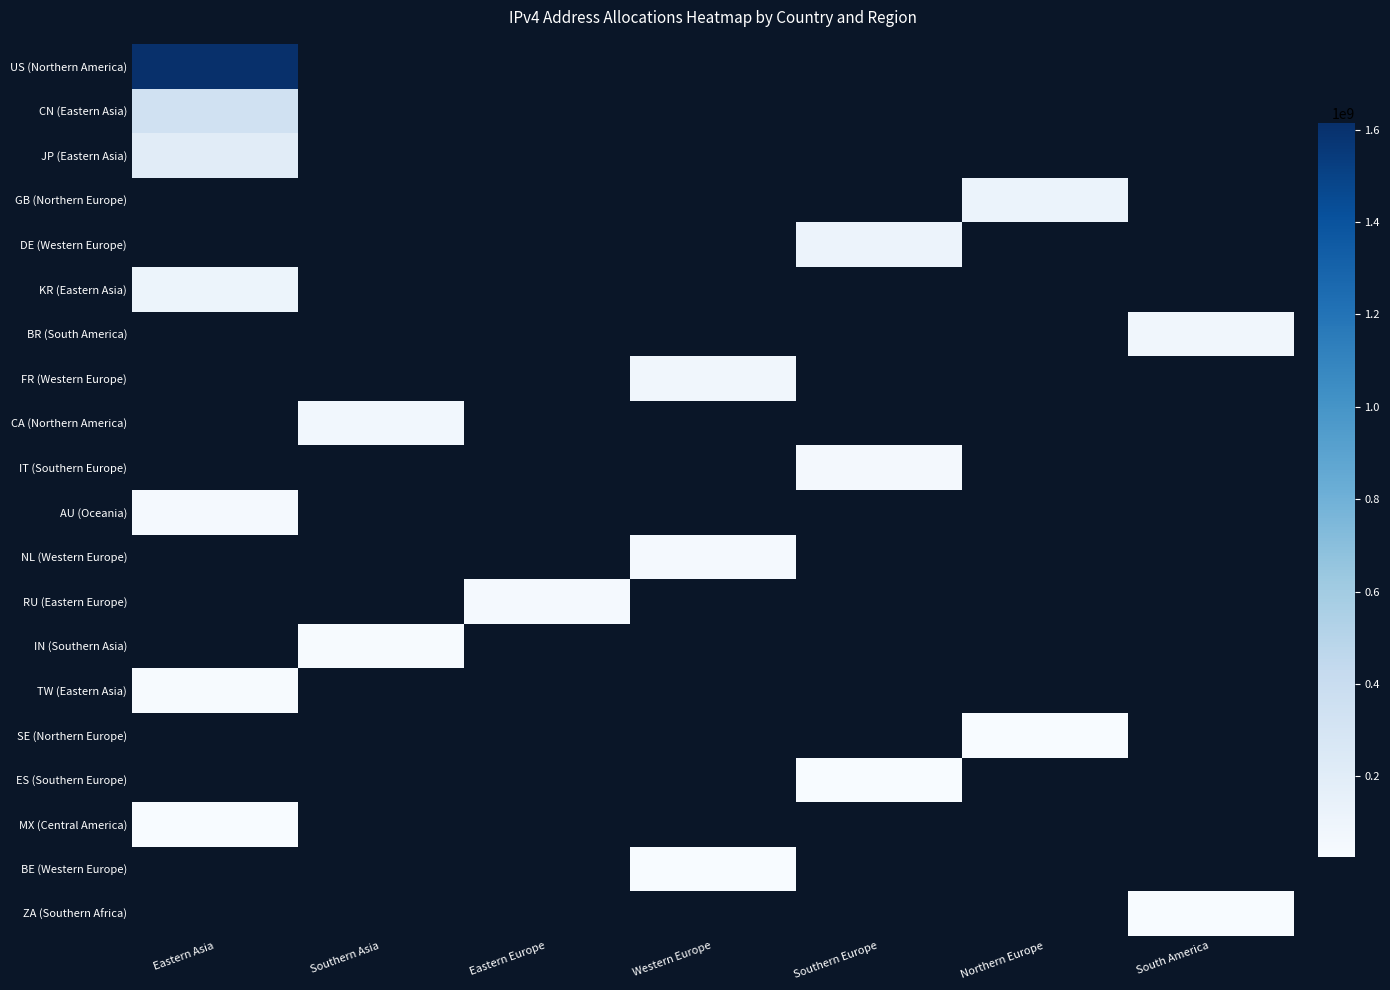

Rank the series by their maximum value, from lowest to highest.

JP (Eastern Asia), GB (Northern Europe), DE (Western Europe), KR (Eastern Asia), BR (South America), FR (Western Europe), CA (Northern America), IT (Southern Europe), AU (Oceania), NL (Western Europe), RU (Eastern Europe), IN (Southern Asia), TW (Eastern Asia), SE (Northern Europe), ES (Southern Europe), MX (Central America), BE (Western Europe), ZA (Southern Africa), CN (Eastern Asia), US (Northern America)